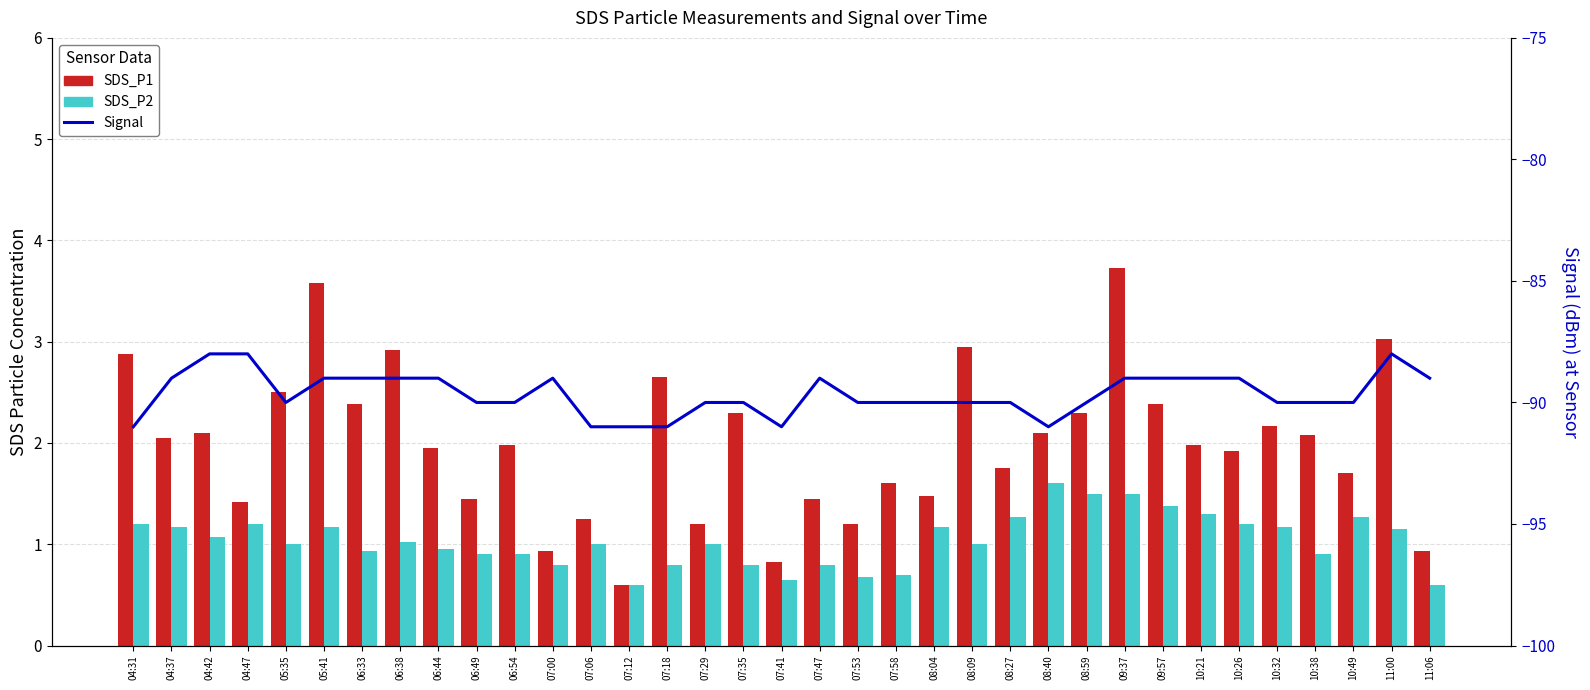

At which label does SDS_P2 reach its peak?

08:40